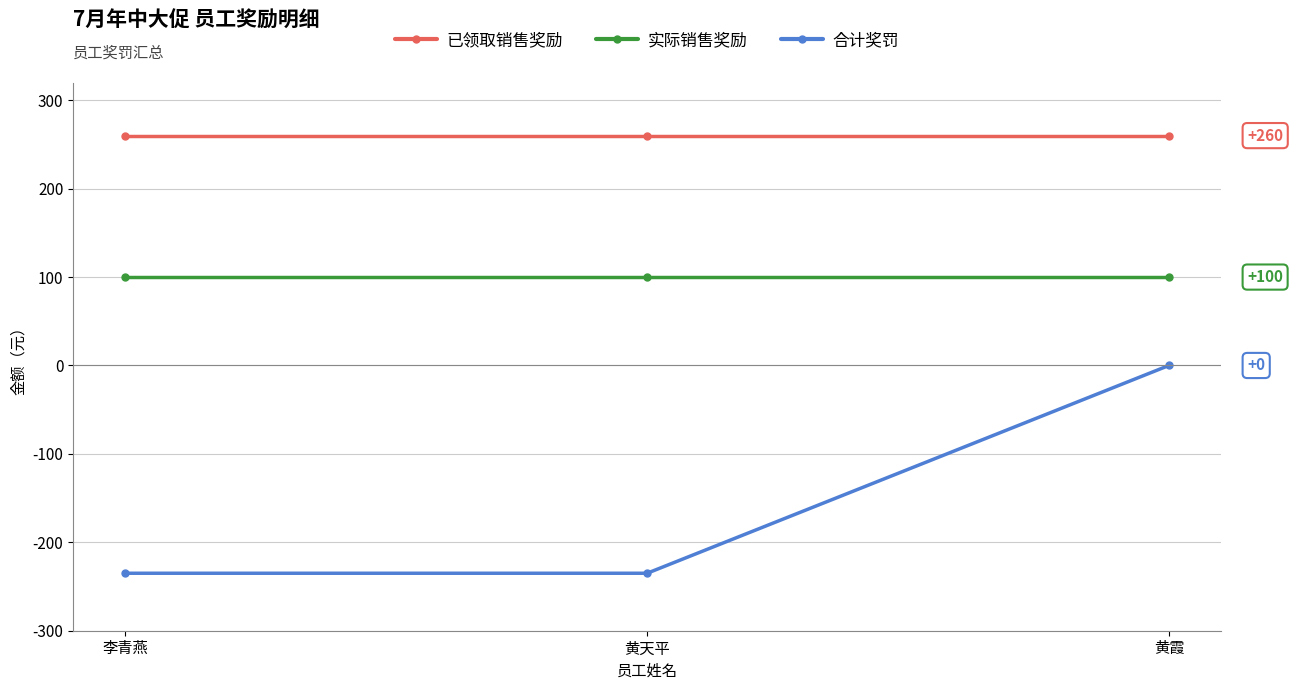

What is the sum of all 已领取销售奖励 values?

780